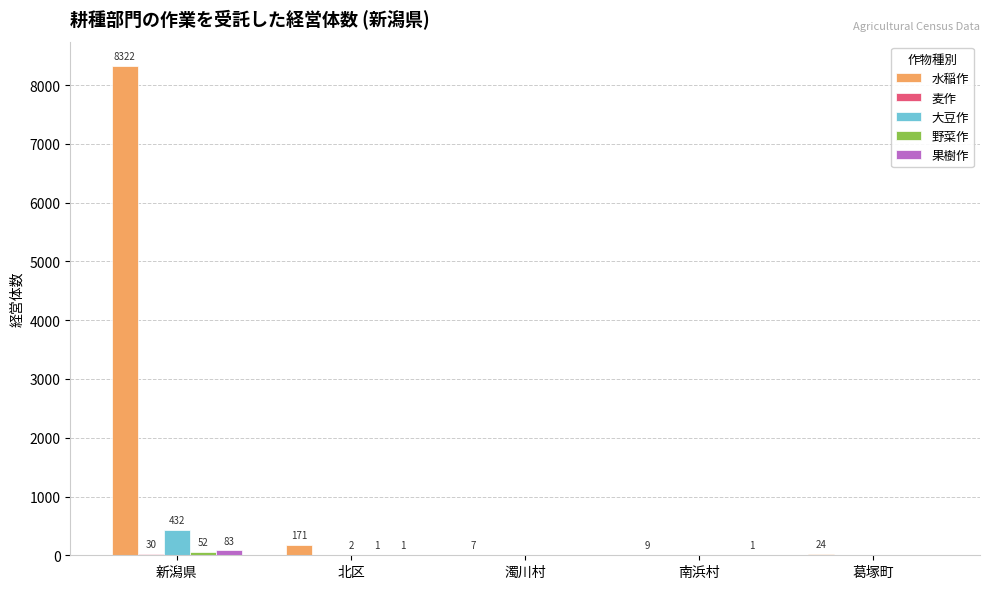

What is the maximum value shown in the chart?

8322